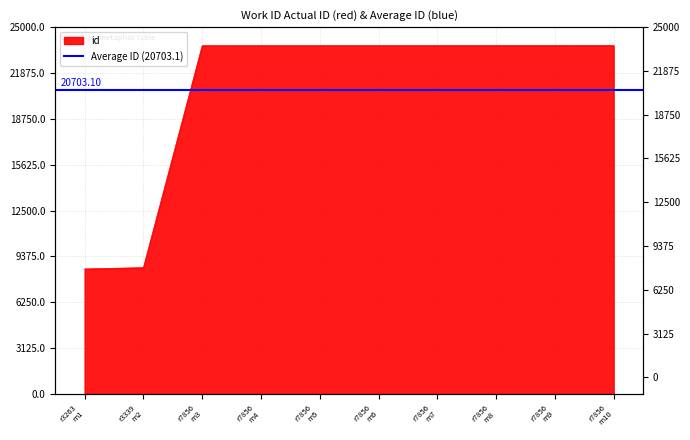

What is the greatest value displayed?

23741